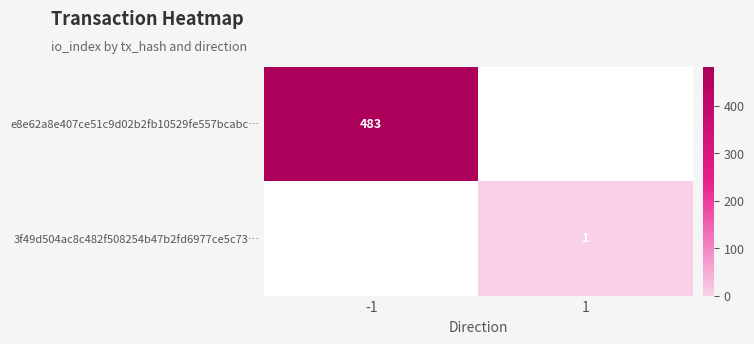

True or false: 3f49d504ac8c482f508254b47b2fd6977ce5c73… has a value of 2 at 1.

False